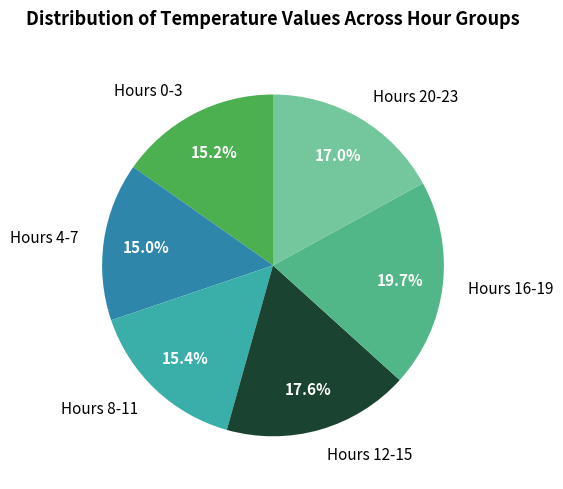

Is the sum of Hours 8-11 and Hours 4-7 greater than half?

No